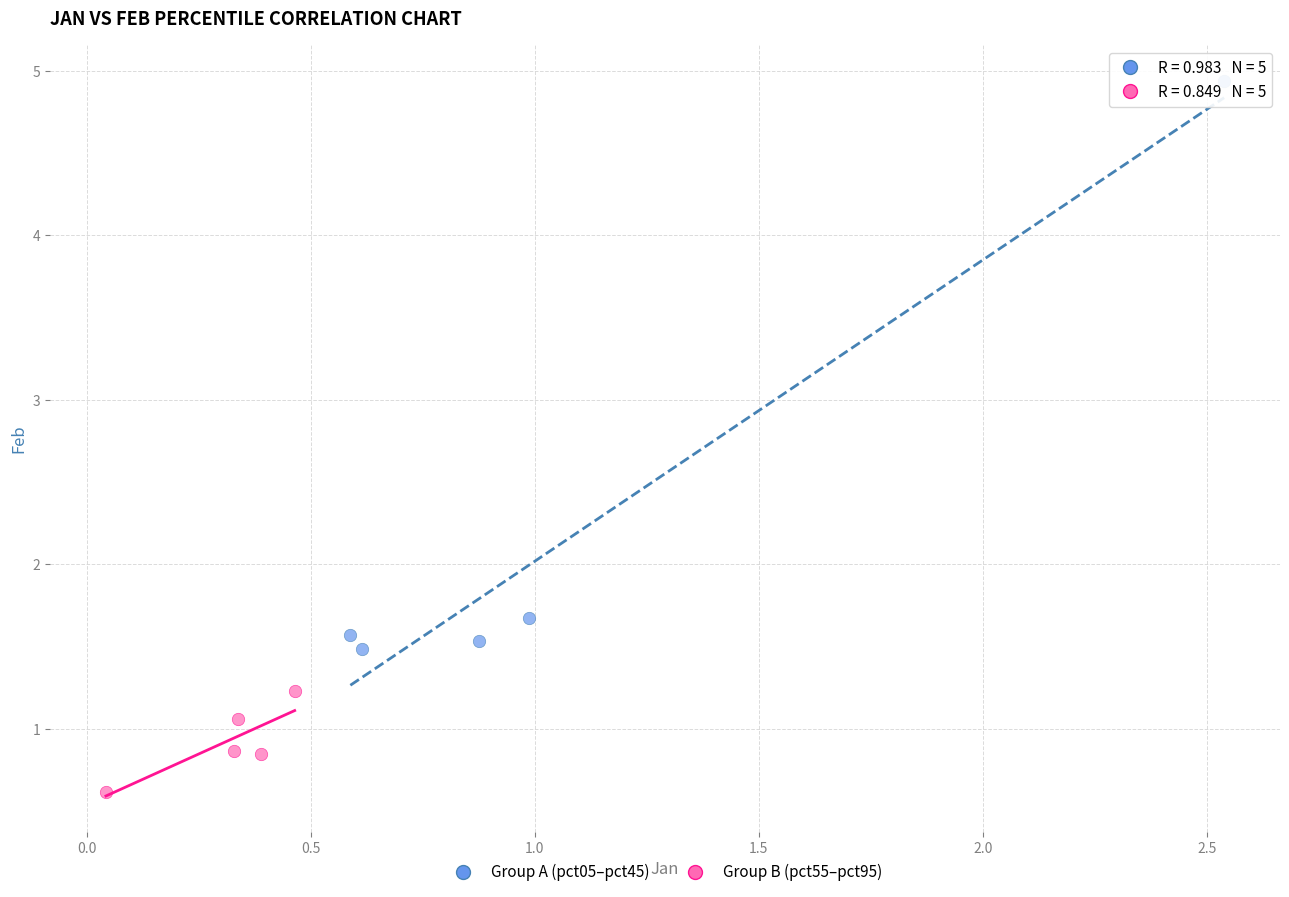

Which series contains the lowest Y value?

Group B (pct55–pct95)